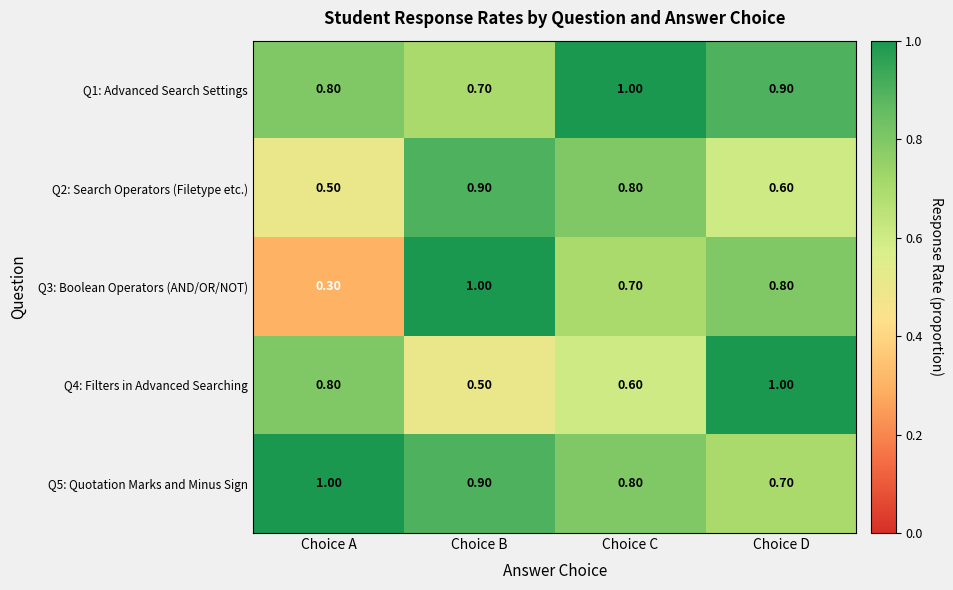

What is the smallest value displayed?

0.3